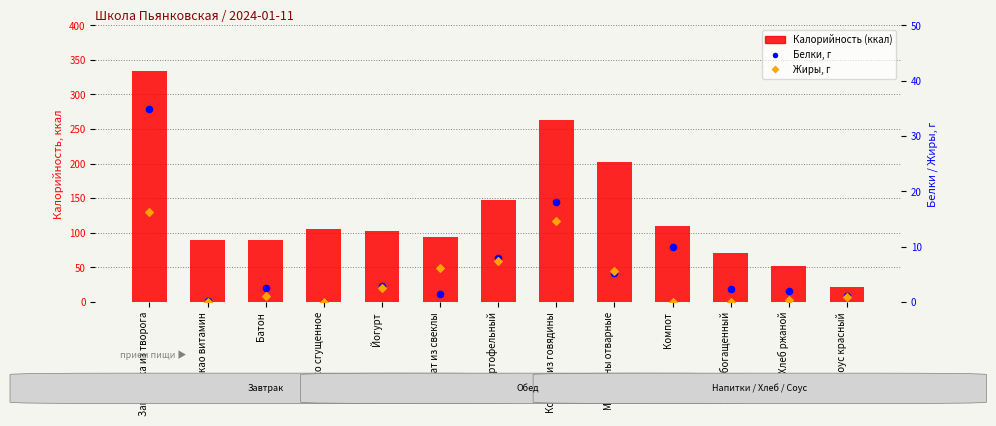

Which series has the largest total across all categories?

Калорийность (ккал)